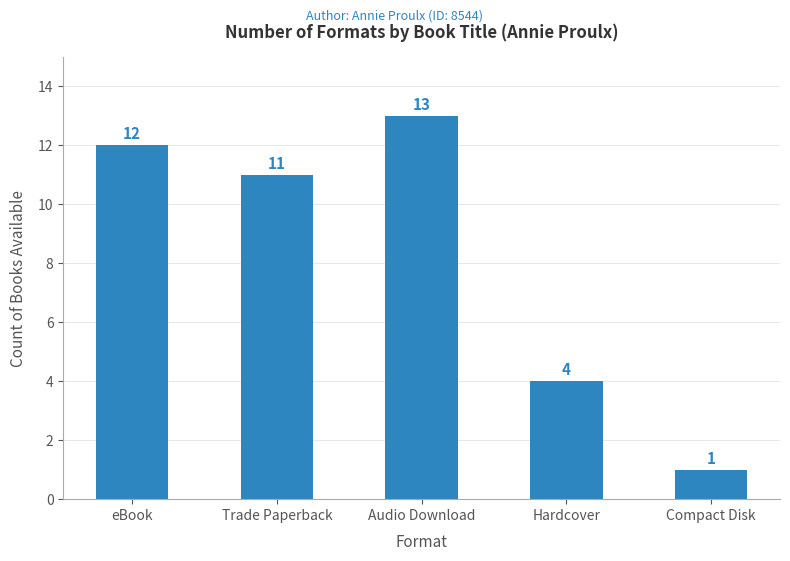

Rank the categories by value from lowest to highest.

Compact Disk, Hardcover, Trade Paperback, eBook, Audio Download